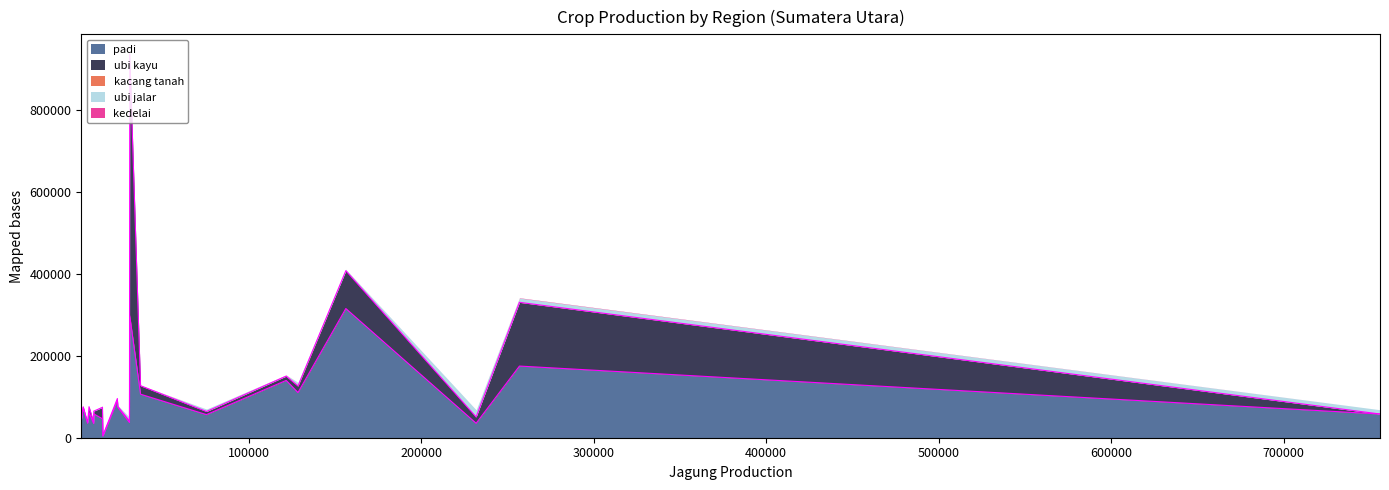

What are all the series names shown in the legend?

padi, ubi kayu, kacang tanah, ubi jalar, kedelai